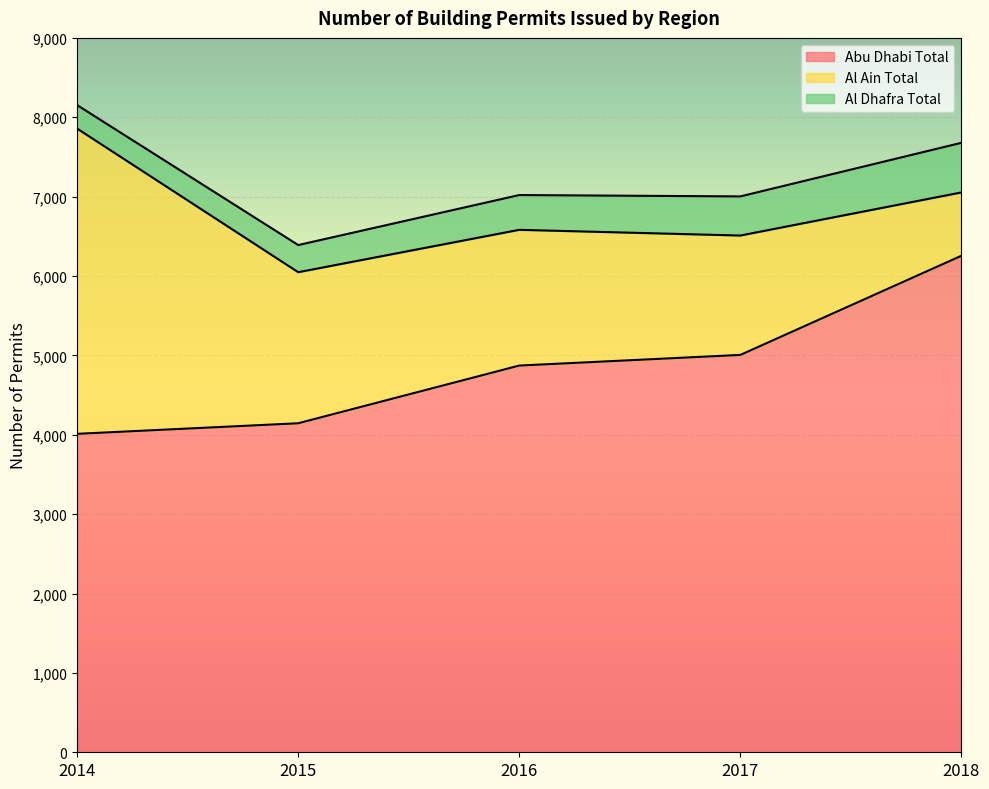

True or false: Al Ain Total has a value of 798 at 2018.

True